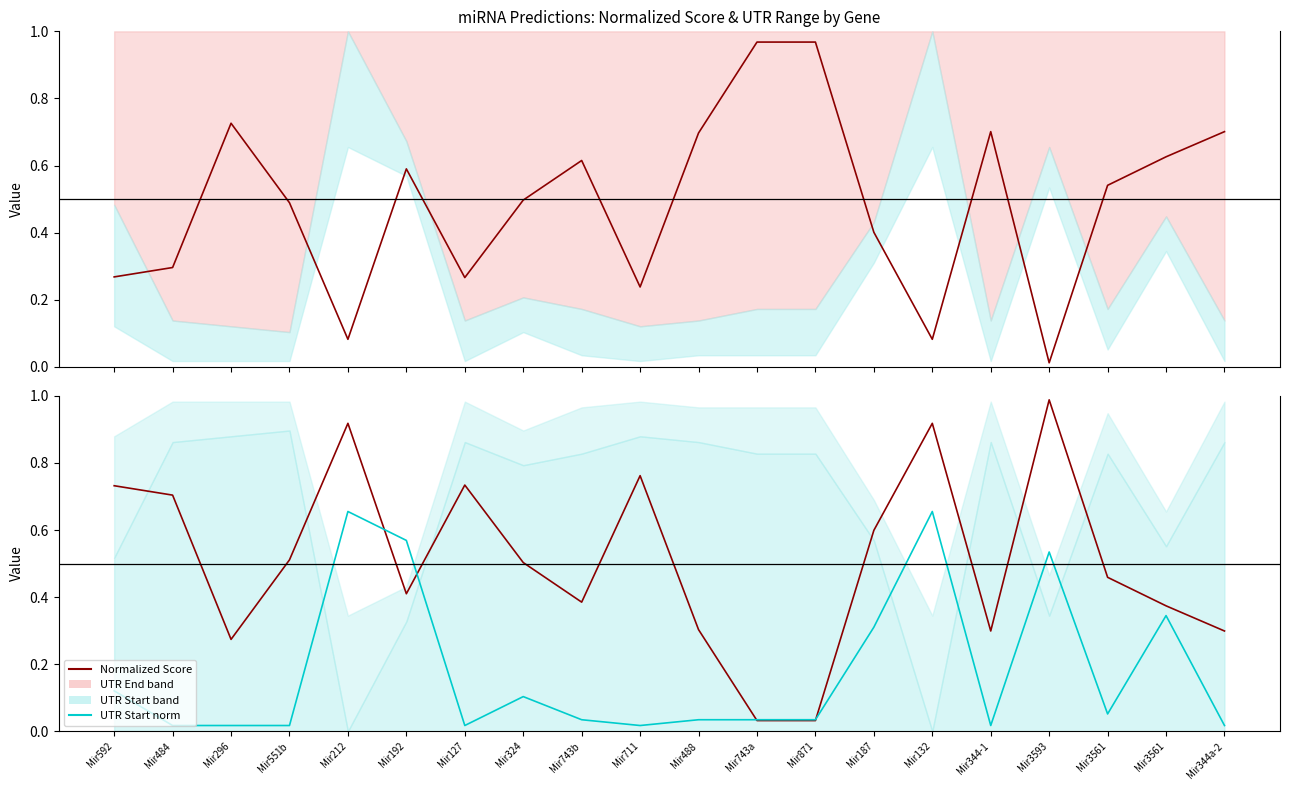

What is the value of the 1 - Normalized Score point at the 20th from the left?

0.3